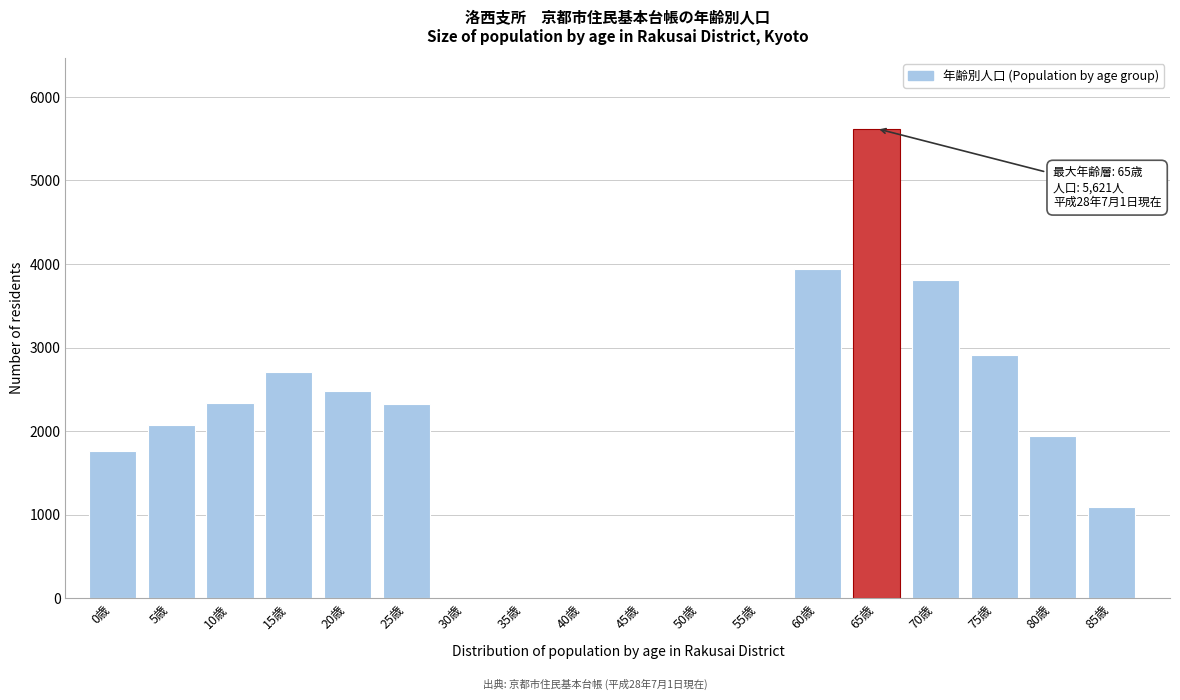

Is it true that the value at 40歳 is 0?

True